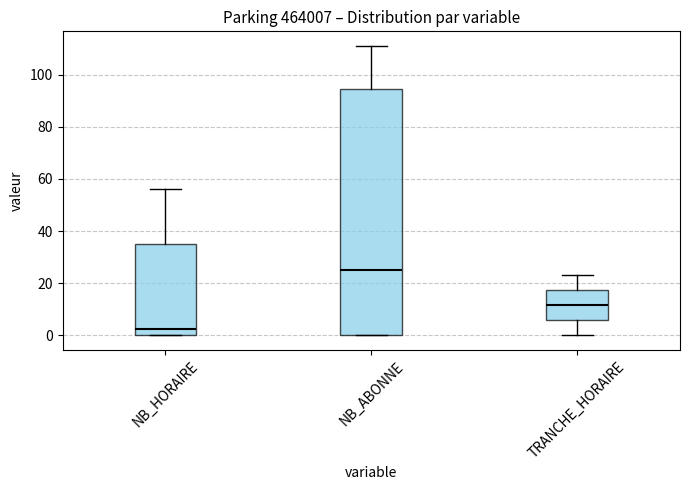

Which box has the highest median line?

NB_ABONNE